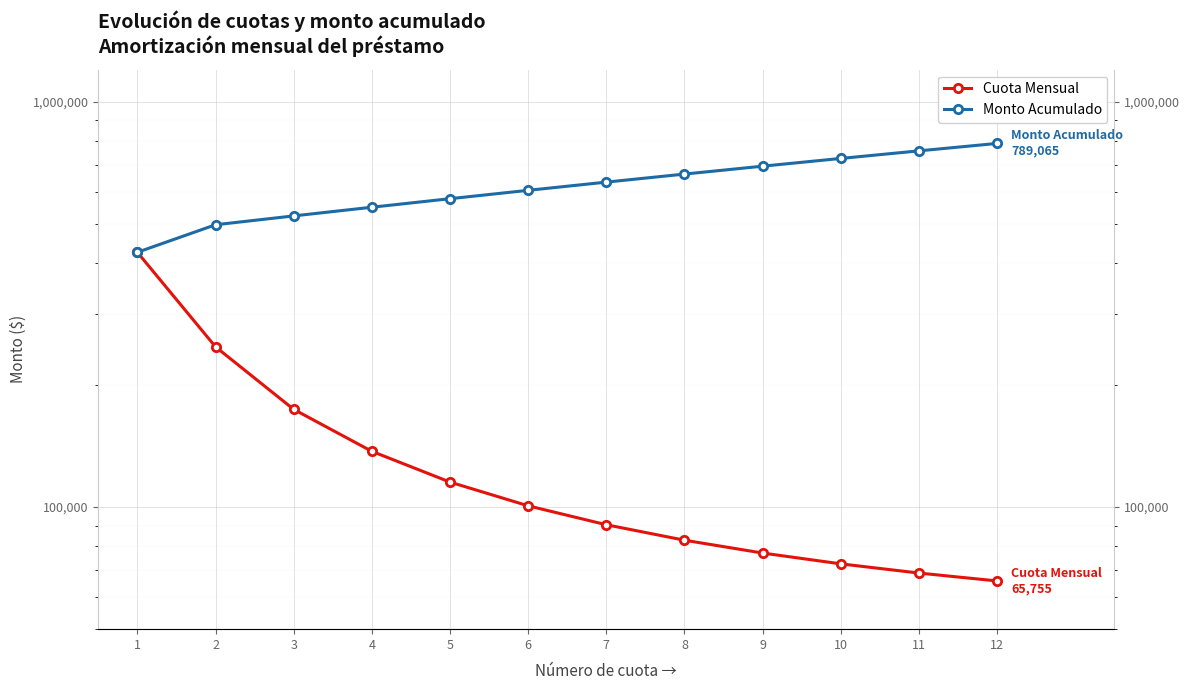

What are all the series names shown in the legend?

Cuota Mensual, Monto Acumulado